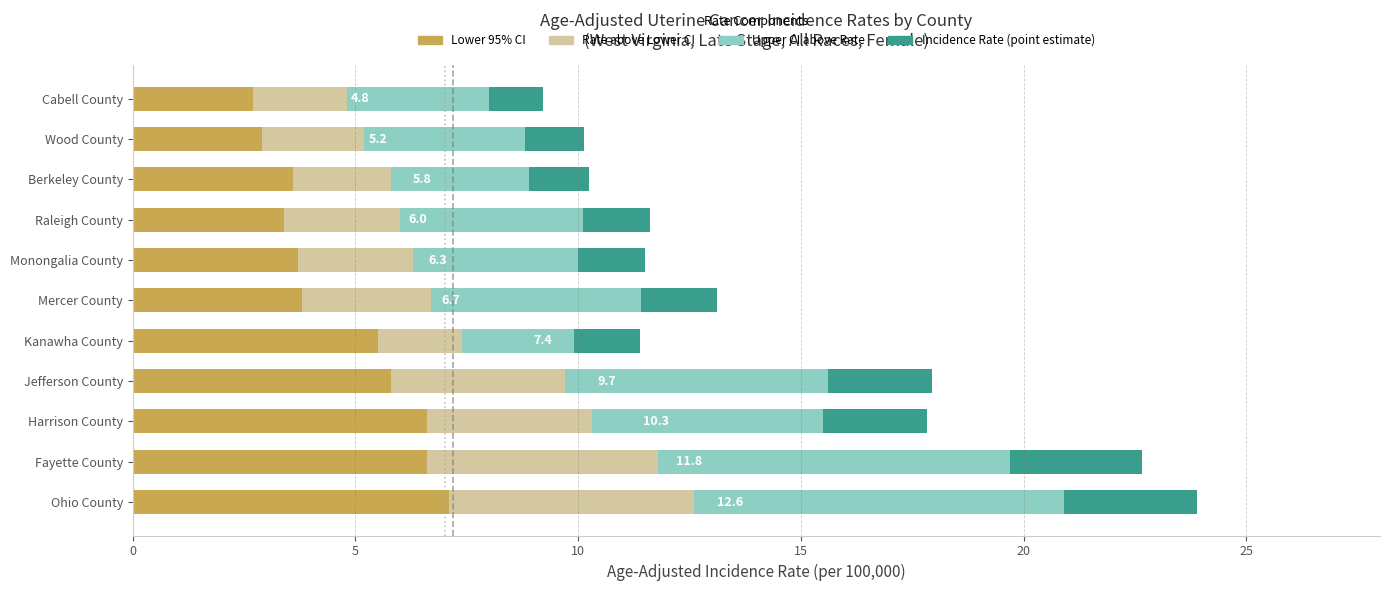

Is it true that Lower 95% CI equals 11.7 at Fayette County?

False